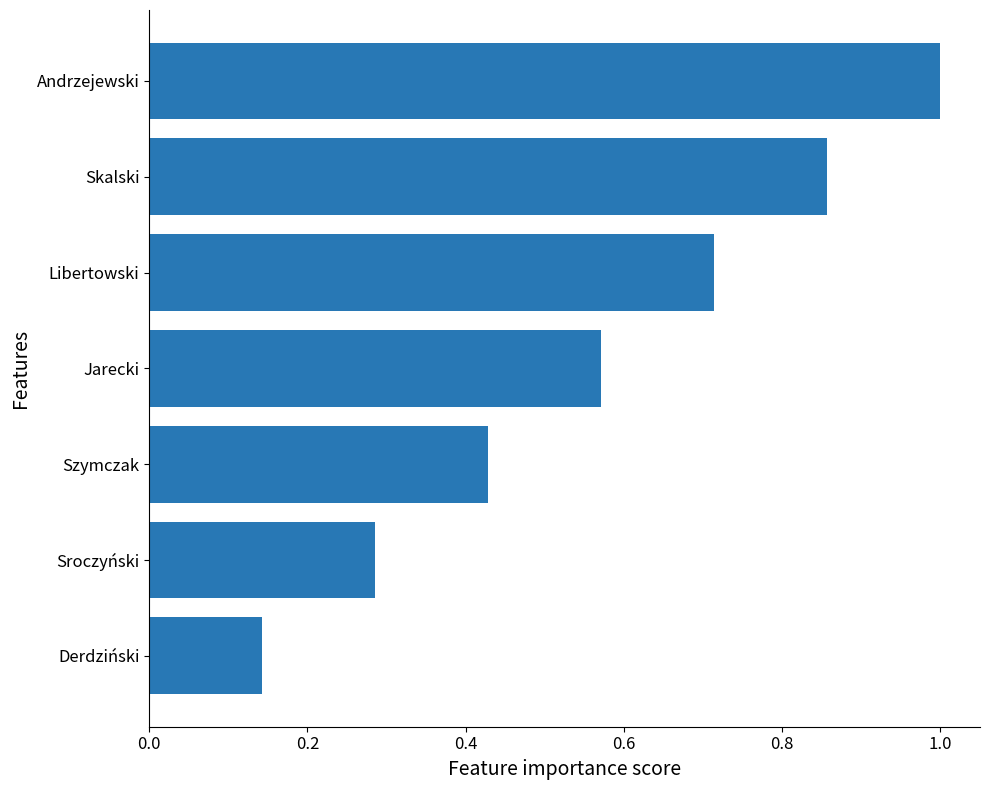

How many categories are shown in the chart?

7